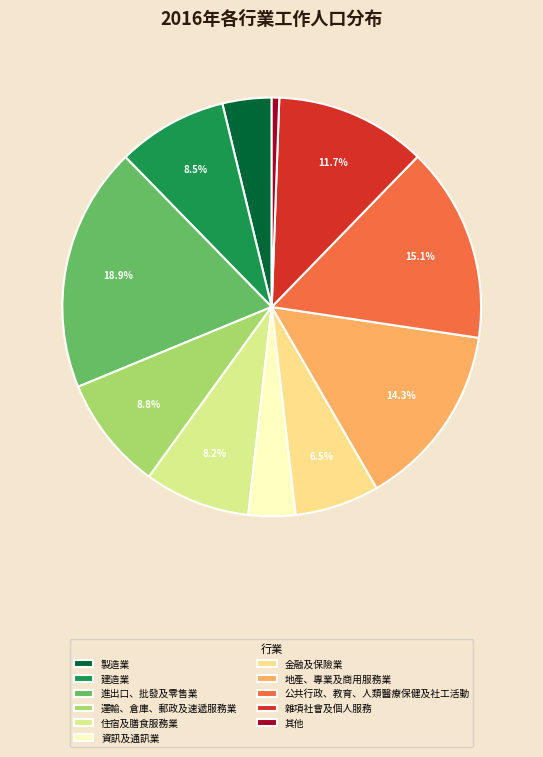

Does 公共行政、教育、人類醫療保健及社工活動 account for over 50% of the chart?

No